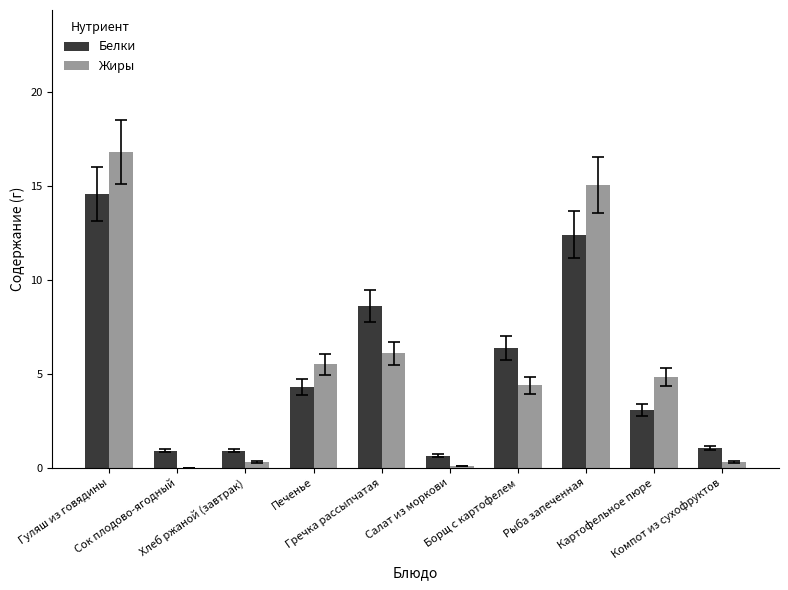

What is the sum of all Жиры values?

53.3